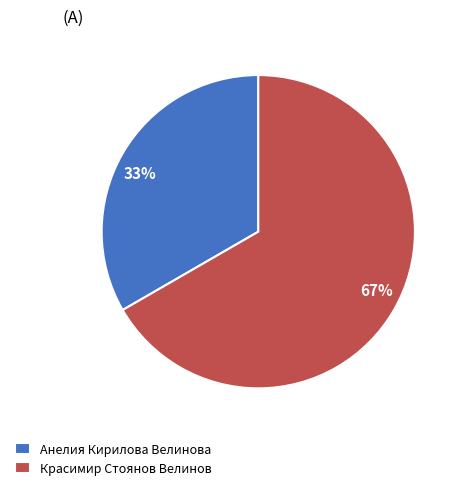

What percentage is the Красимир Стоянов Велинов slice, to the nearest percent?

67%